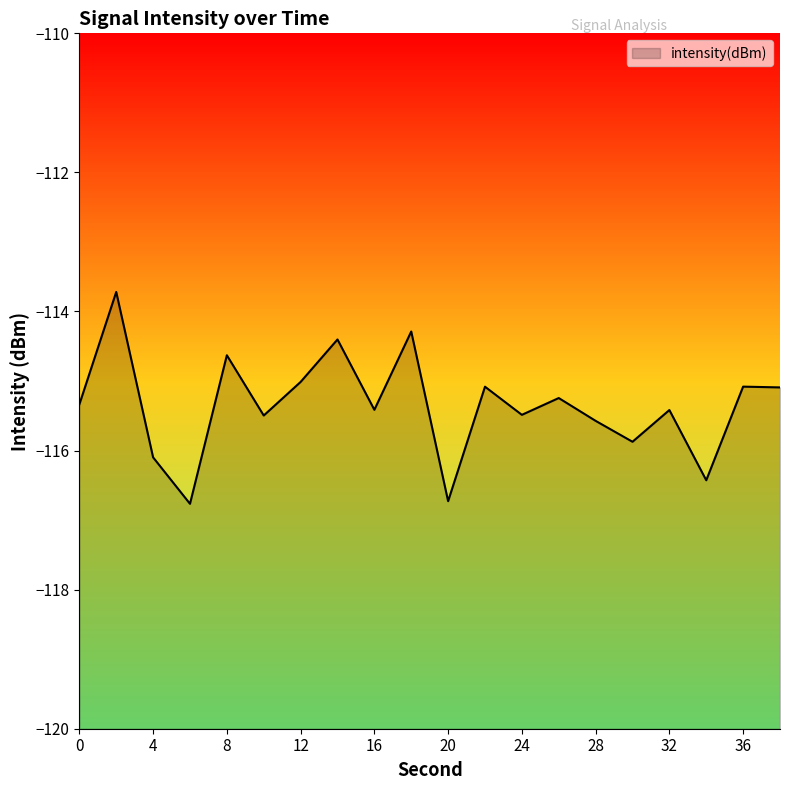

Rank the categories by value from highest to lowest.

2, 18, 14, 8, 12, 36, 22, 38, 26, 0, 16, 32, 24, 10, 28, 30, 4, 34, 20, 6